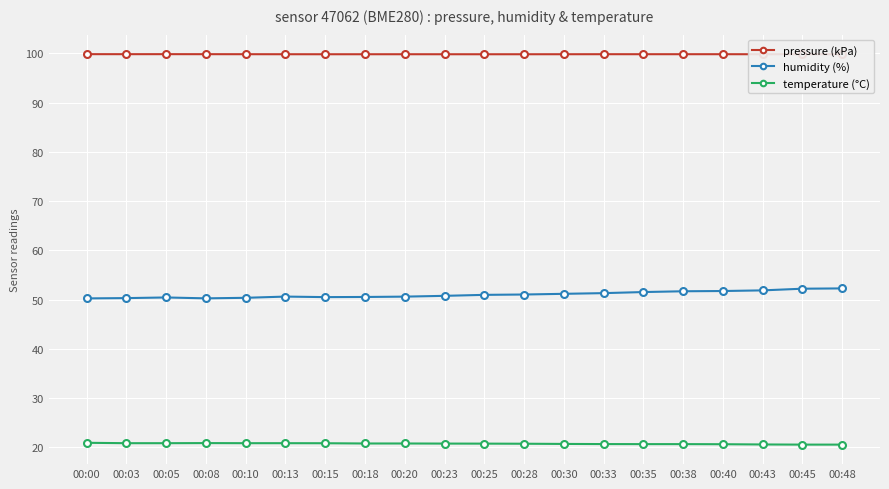

What is the sum of all pressure (kPa) values?

1996.9